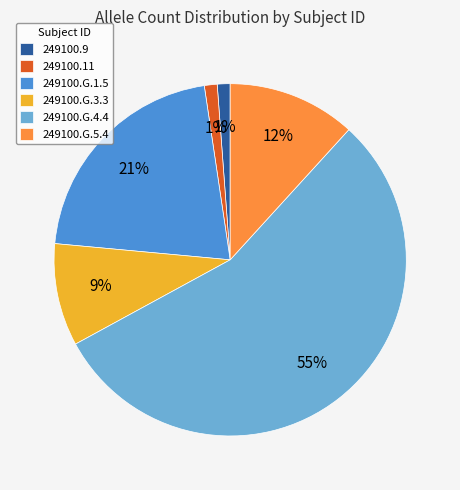

To the nearest percent, what is the combined percentage of 249100.9 and 249100.G.1.5?

22%